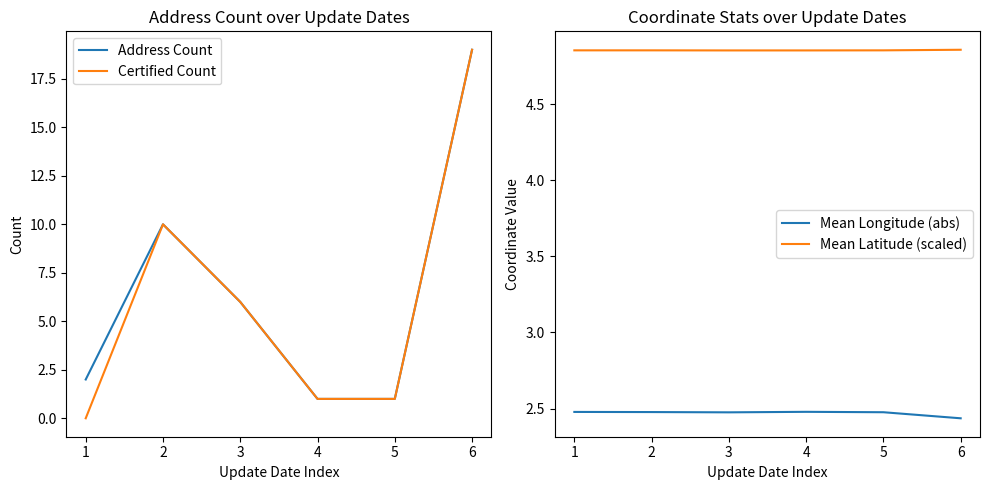

At how many categories does at least one series exceed 18?

1